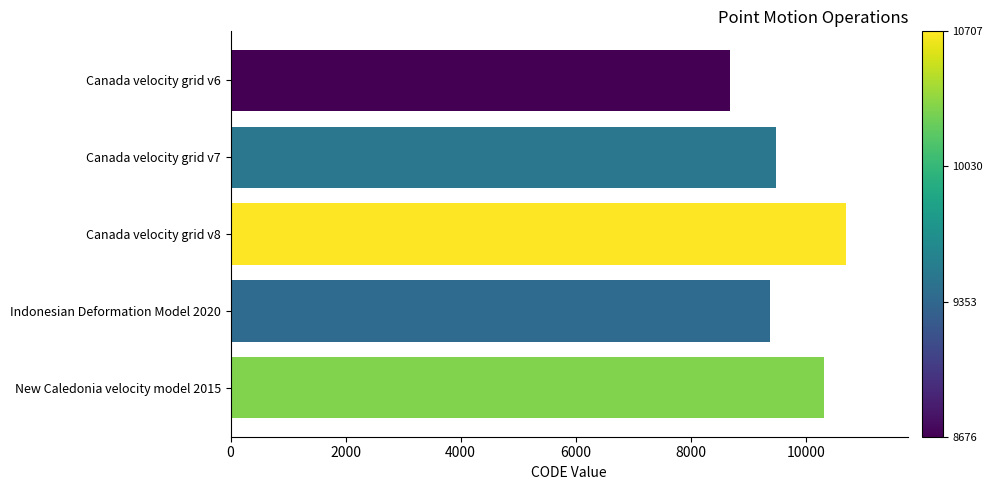

What is the change in value from Canada velocity grid v7 to Canada velocity grid v8?

+1224